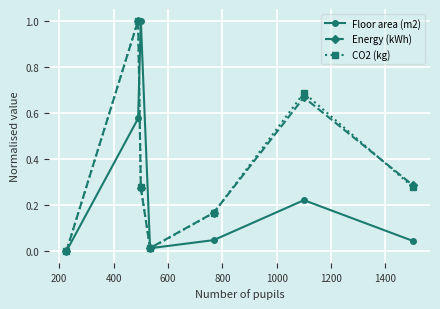

In CO2 (kg), how many points are higher than both neighbors (excluding endpoints)?

2